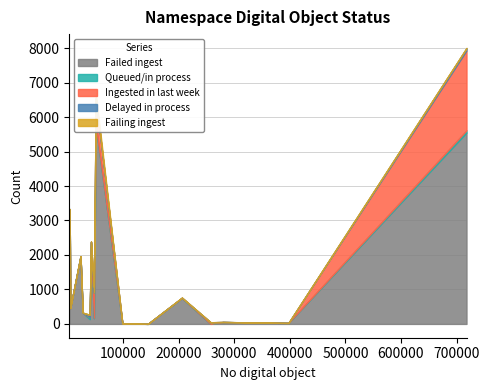

Reading left to right, list all the values displayed in this chart.

Failed ingest: chi=2	coo=140	hvd=3331	ien=2	inu=28	njp=1963	nnc1=458	nyp=324	pst=54	pur1=167	uc1=5552	ucm=2359	uiug=14	umn=751	uva=1985	wu=5762
Queued/in process: chi=1	coo=61	hvd=0	ien=0	inu=0	njp=0	nnc1=0	nyp=0	pst=1	pur1=13	uc1=62	ucm=24	uiug=0	umn=5	uva=0	wu=1
Ingested in last week: chi=44	coo=1	hvd=0	ien=0	inu=0	njp=0	nnc1=0	nyp=2	pst=0	pur1=728	uc1=2319	ucm=0	uiug=1	umn=1	uva=0	wu=780
Delayed in process: chi=1	coo=62	hvd=0	ien=0	inu=0	njp=1	nnc1=0	nyp=0	pst=1	pur1=0	uc1=68	ucm=7	uiug=0	umn=6	uva=0	wu=1
Failing ingest: chi=1	coo=2	hvd=0	ien=0	inu=0	njp=0	nnc1=0	nyp=0	pst=0	pur1=166	uc1=4	ucm=0	uiug=0	umn=0	uva=0	wu=161